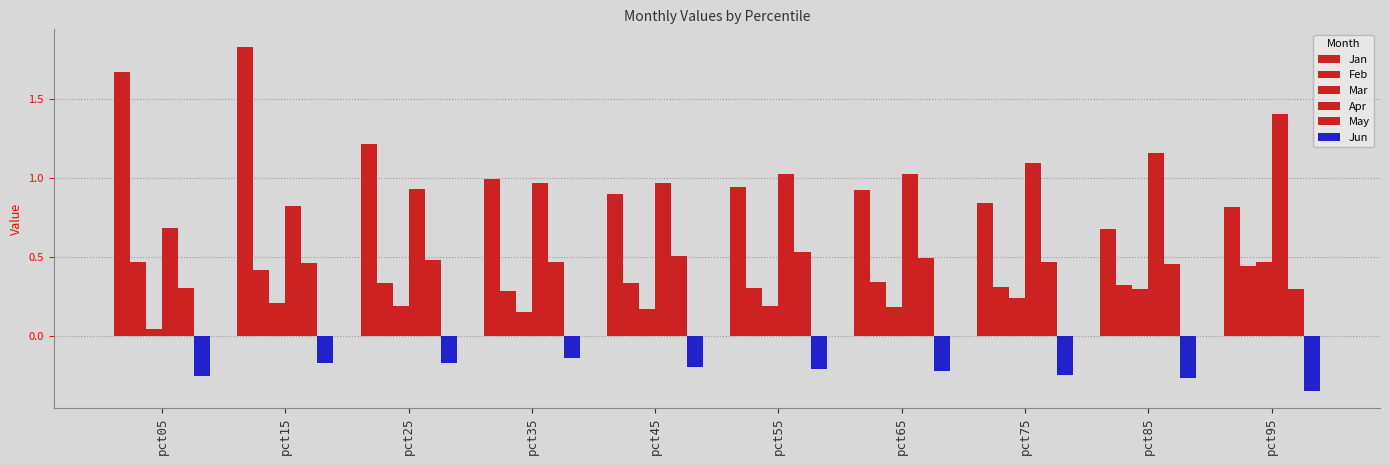

How many data points does each series have?

10